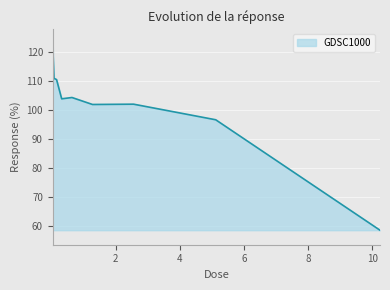

What is the maximum value shown in the chart?

123.0